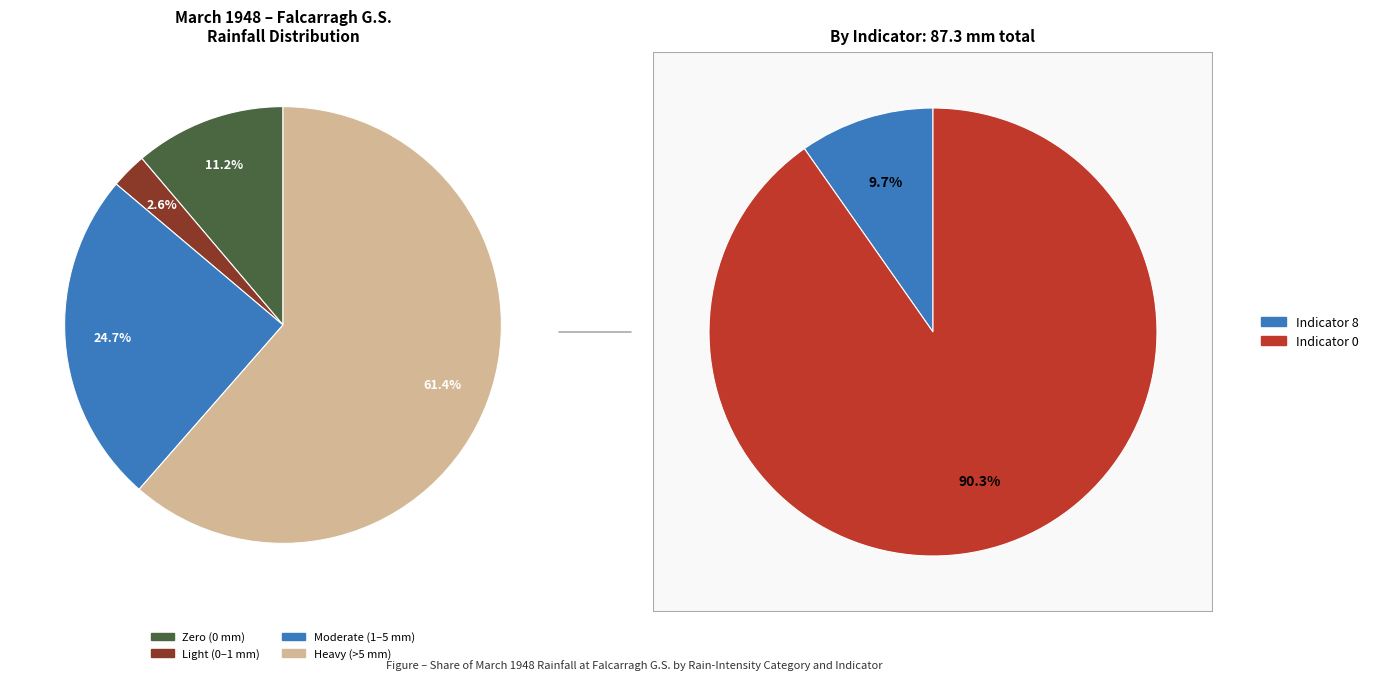

The 26-mar-1948 slice represents 1% of the pie. True or false?

False